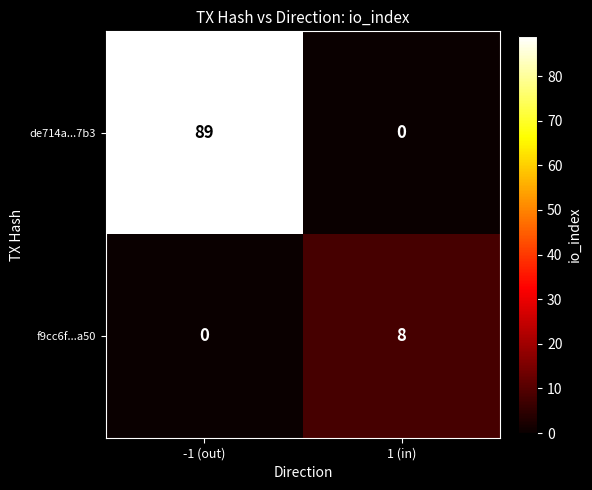

At which label does f9cc6f...a50 reach its peak?

1 (in)